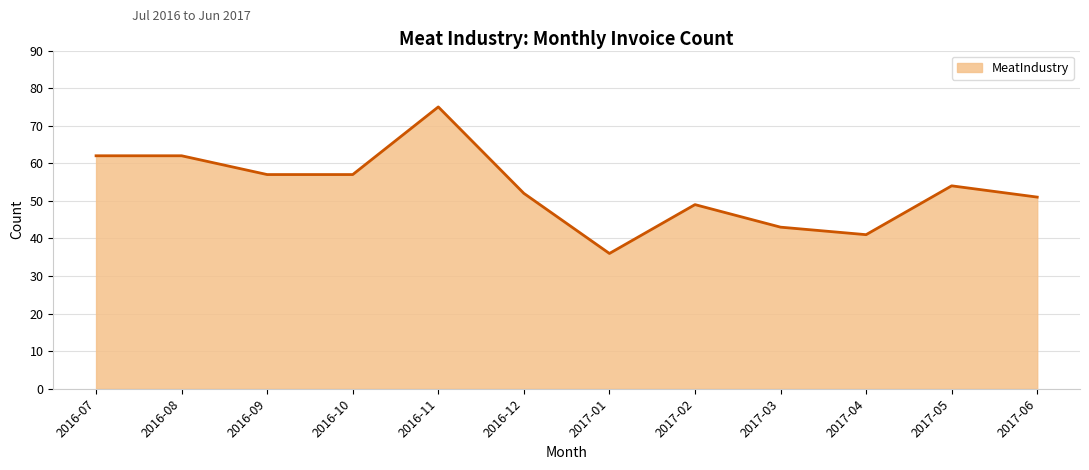

Reading left to right, transcribe all the data shown in this chart.

62	62	57	57	75	52	36	49	43	41	54	51